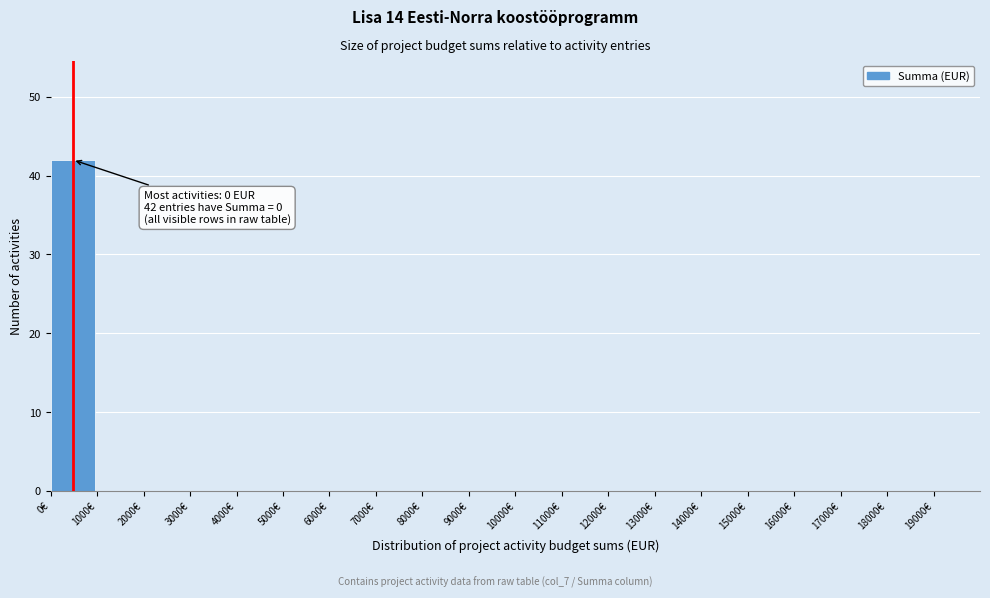

Over which range of the x-axis is the bar tallest?

0 to 1000